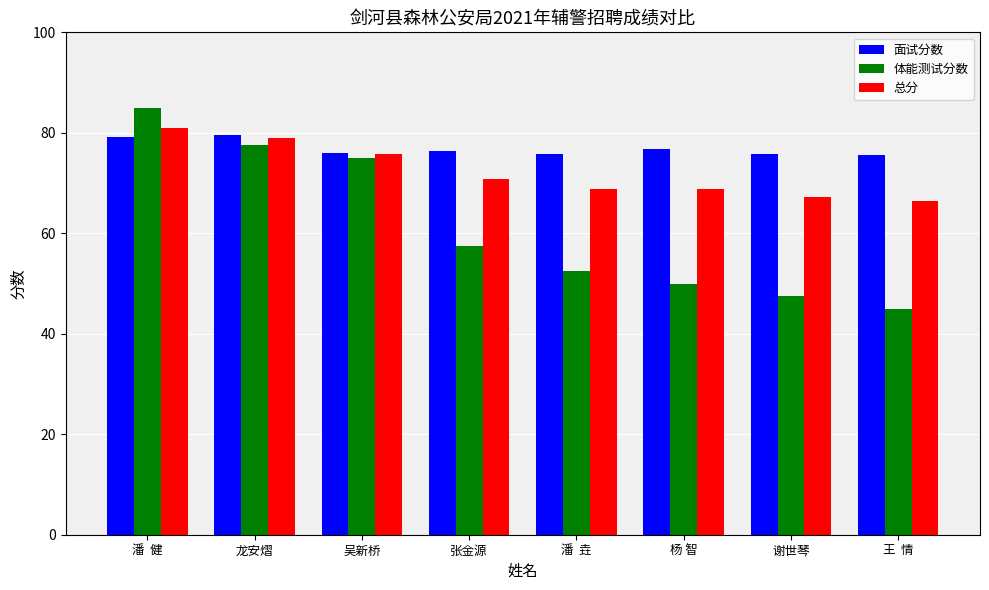

At which label does 体能测试分数 reach its minimum?

王  情